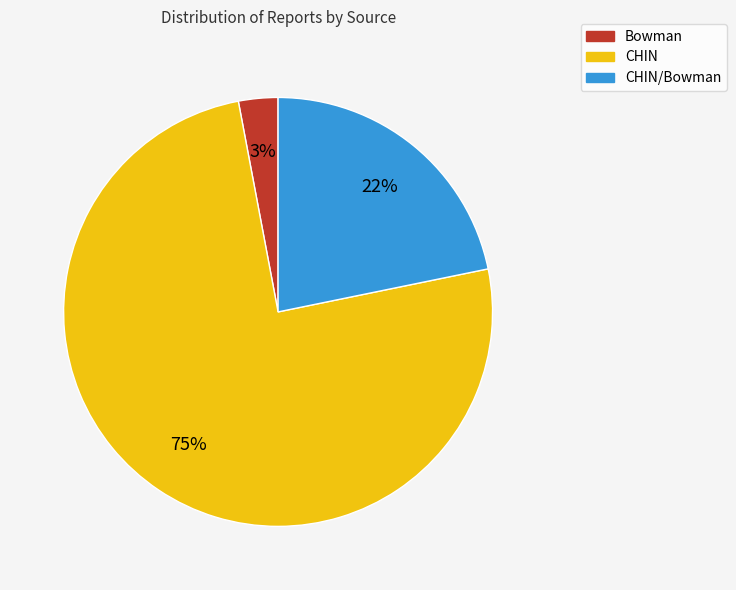

To the nearest percent, what is the difference between the largest and smallest slice percentages?

72%